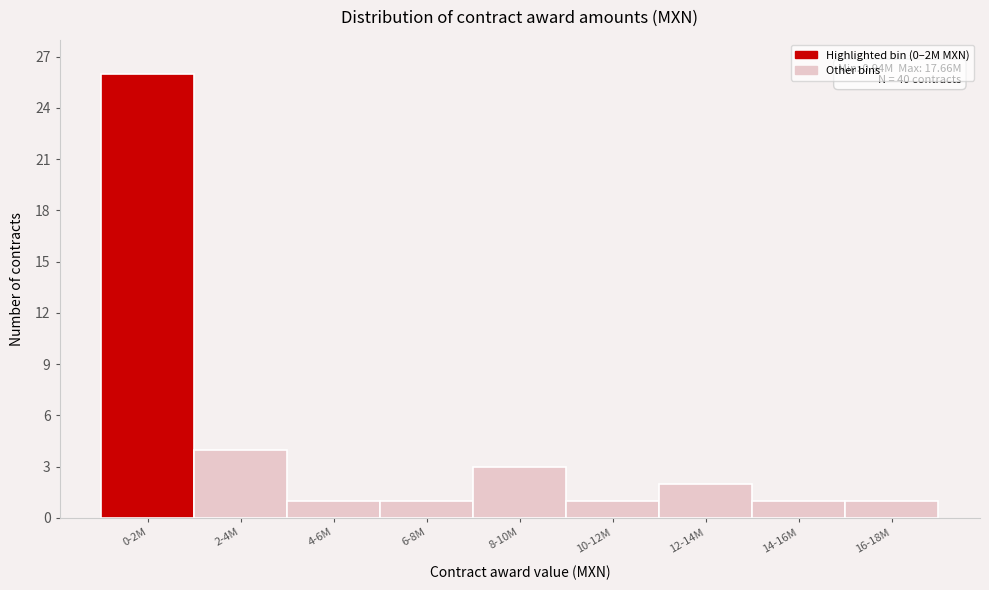

Reading left to right, transcribe all the data shown in this chart.

0-2M=26	2-4M=4	4-6M=1	6-8M=1	8-10M=3	10-12M=1	12-14M=2	14-16M=1	16-18M=1